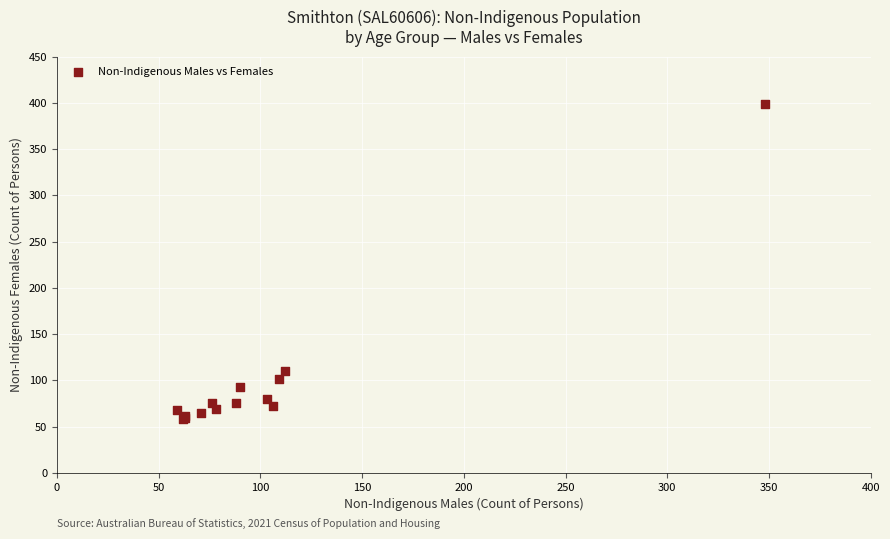

What Y value in the scatter plot is closest to 228?

110